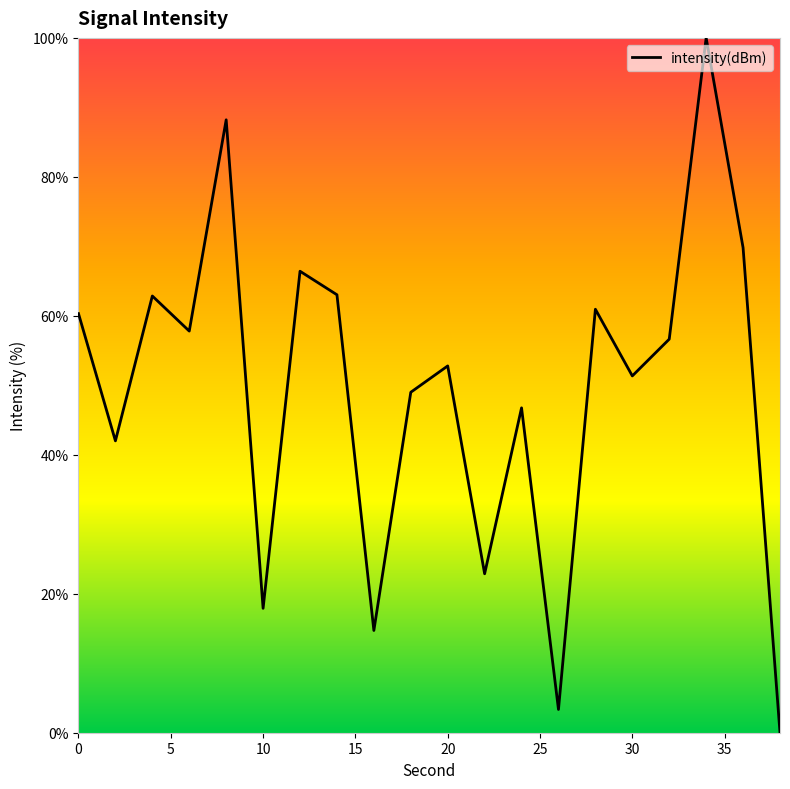

What is the difference between the maximum and minimum values?

100.0